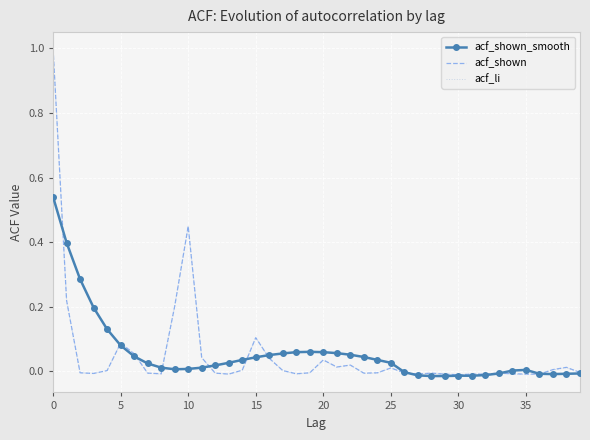

What are all the series names shown in the legend?

acf_shown_smooth, acf_shown, acf_li